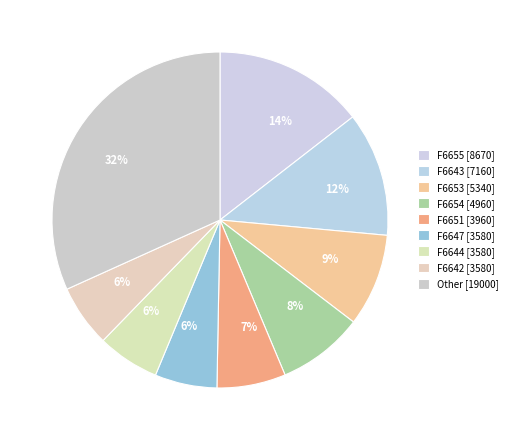

How many slices are in this pie chart?

9